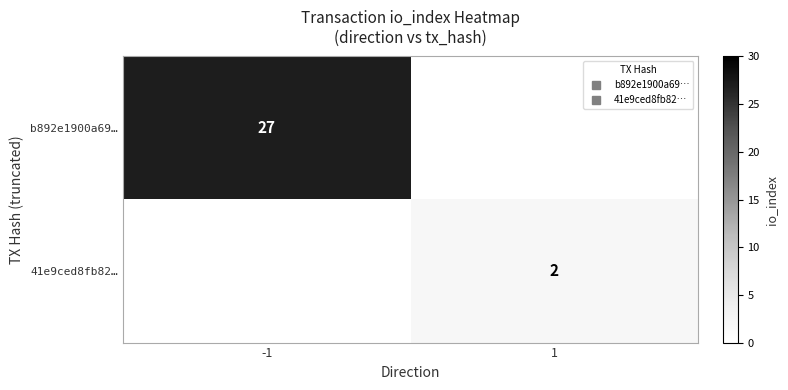

What is the total value across all series at -1?

27